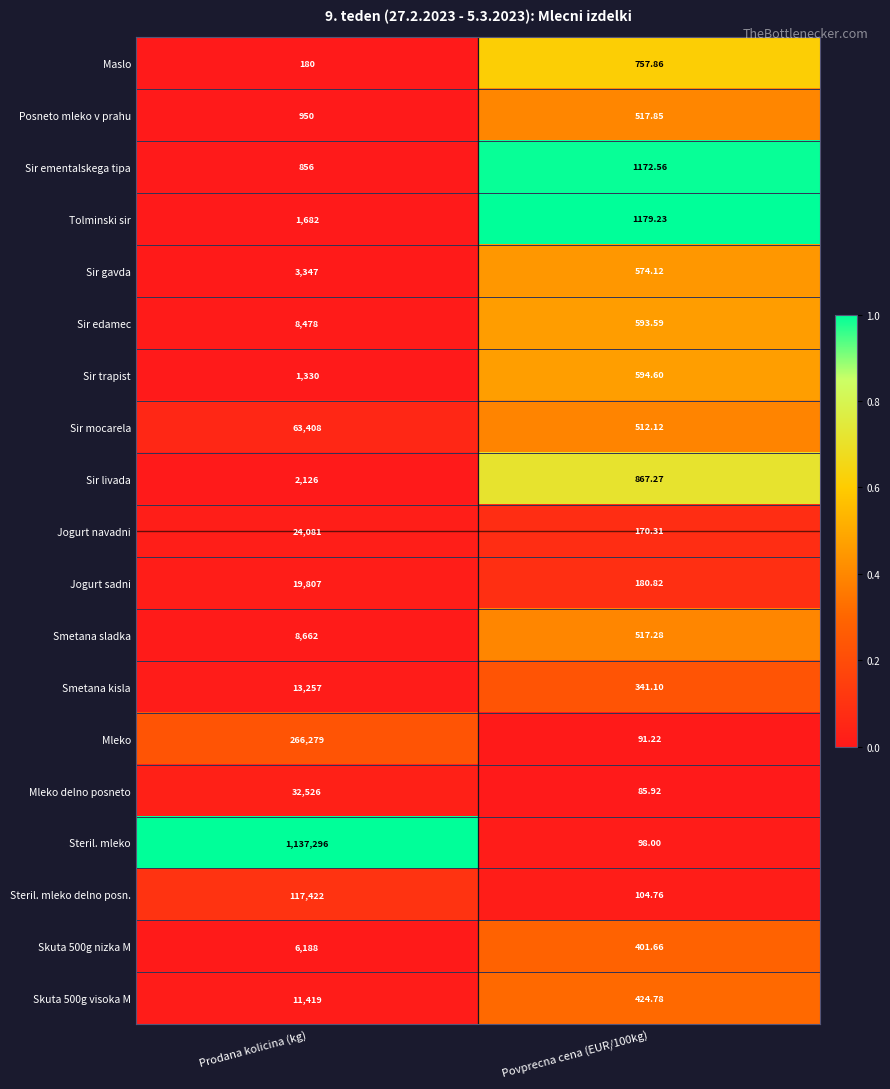

Which series changed the most between Prodana kolicina (kg) and Povprecna cena (EUR/100kg)?

Steril. mleko